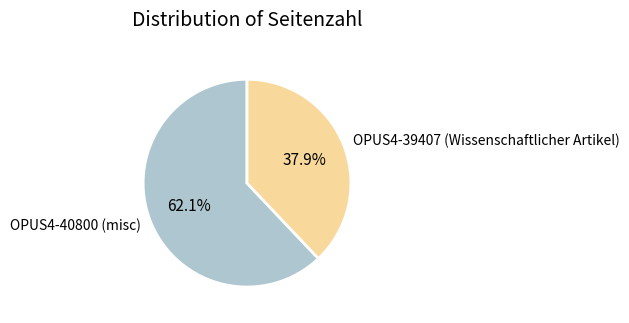

Combined, what portion of the pie is OPUS4-40800 (misc) and OPUS4-39407 (Wissenschaftlicher Artikel)?

100.0%